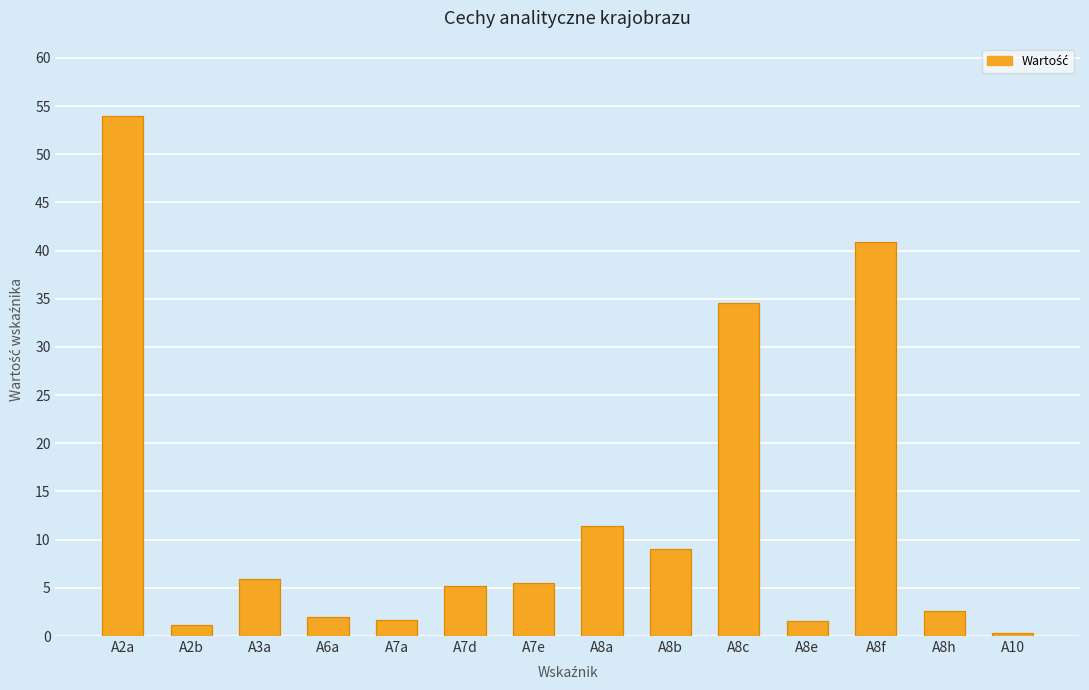

The value at A8b is 14.8. True or false?

False